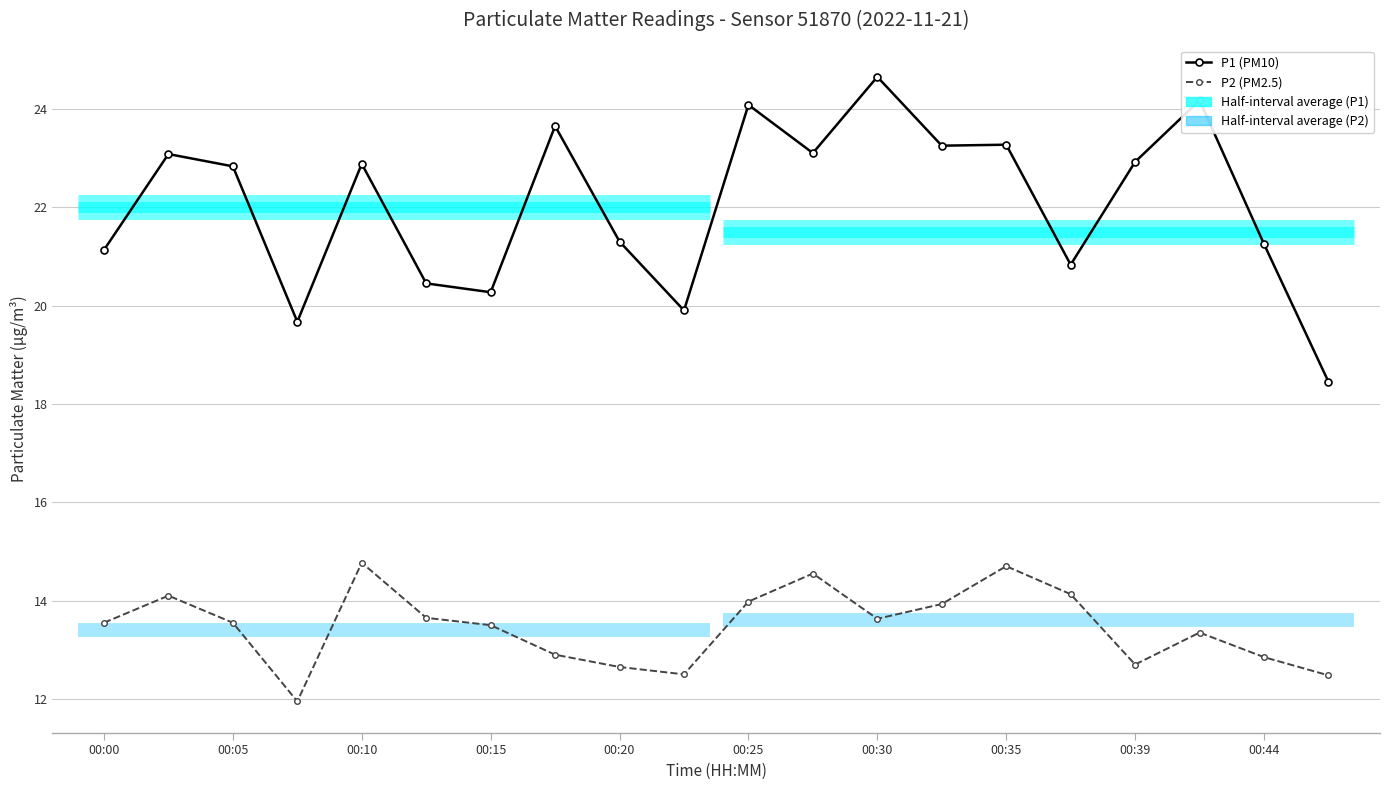

True or false: P1 (PM10) has more than 1 points higher than both neighbors.

True